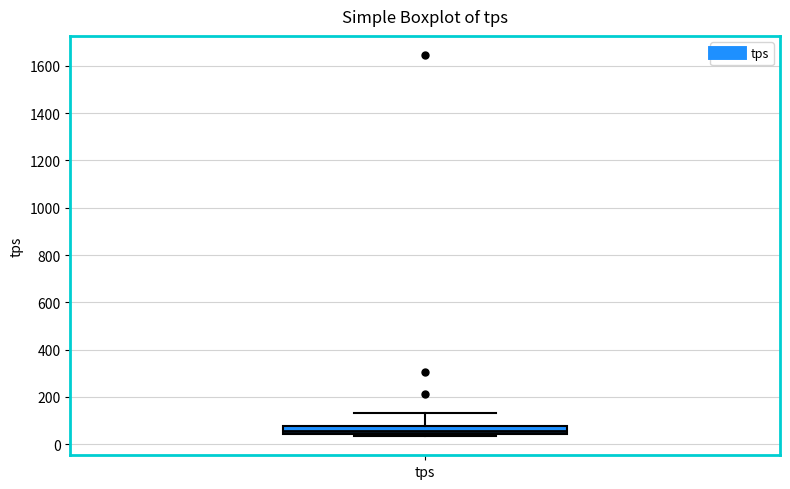

Read this box plot against the y-axis: the position of the median line, the range covered by the box, and the ends of both whiskers. The values are not printed on the chart, so give them approximately, as read against the axis.

median 60, box 40 to 80, whiskers 40 (just below the box's lower edge) to 140